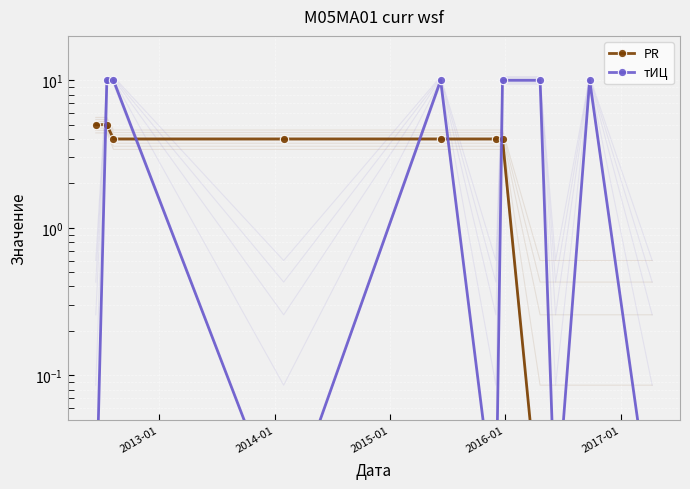

True or false: PR has a value of 0.0 at 8.

False